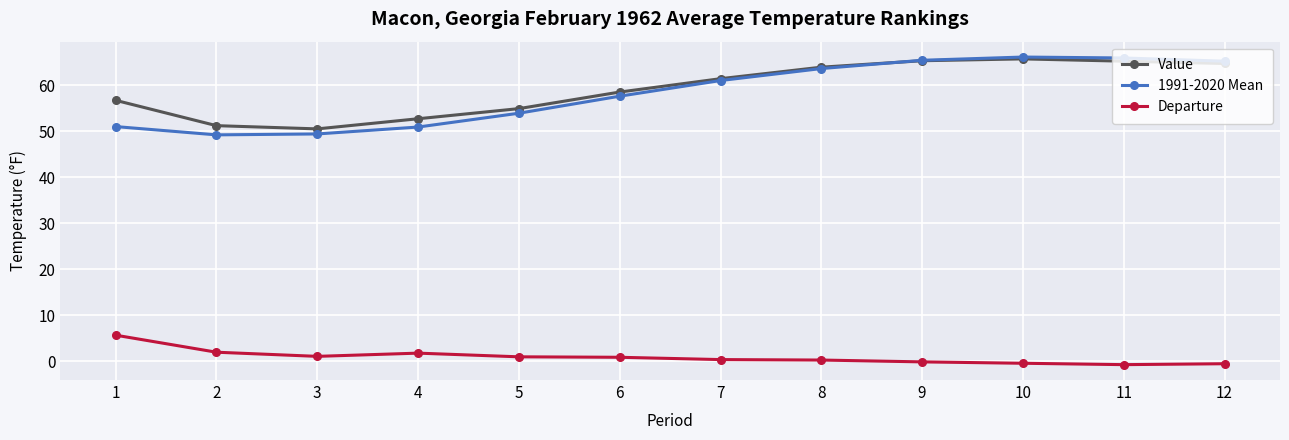

What is the difference between the second highest and second lowest values in the 1991-2020 Mean series?

16.5